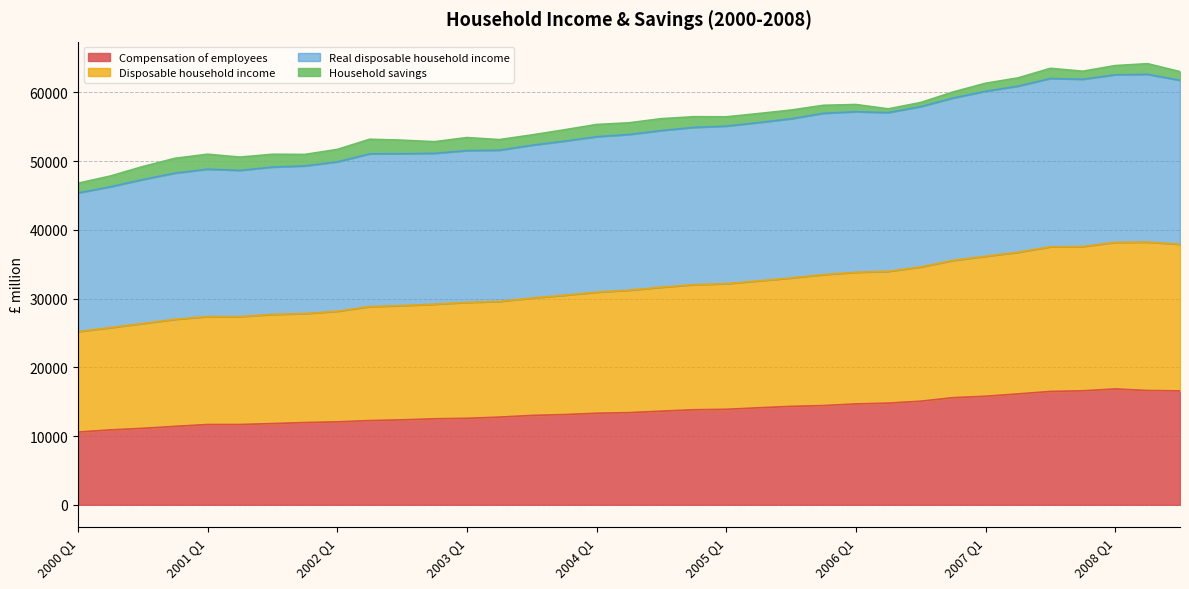

Between 2007 Q2 and 2008 Q3, which is larger?

2008 Q3